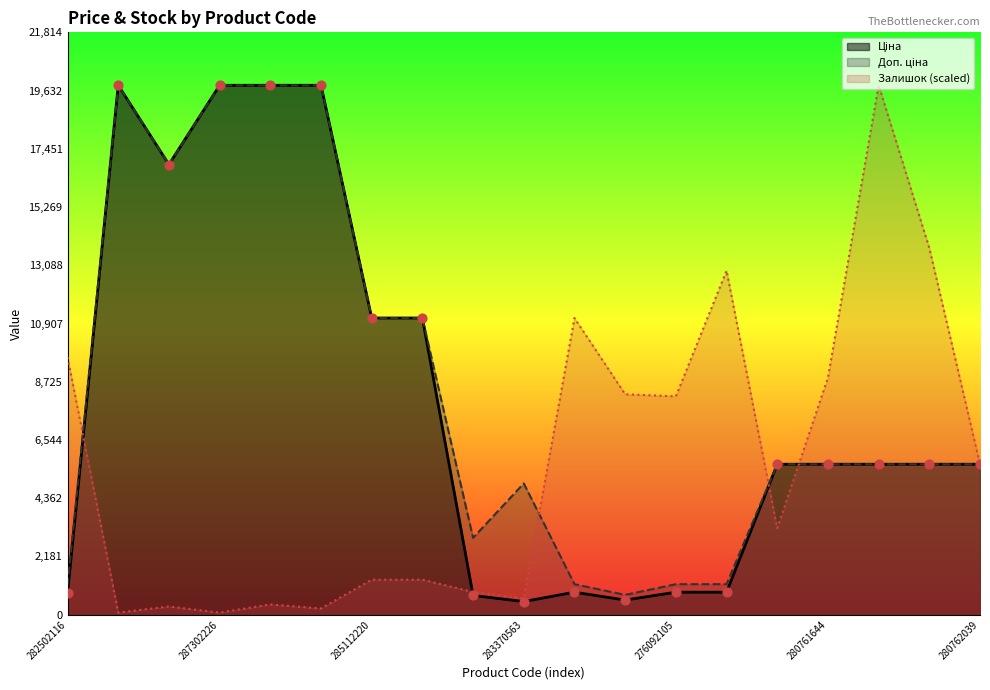

Which series contains the lowest Y value?

Залишок